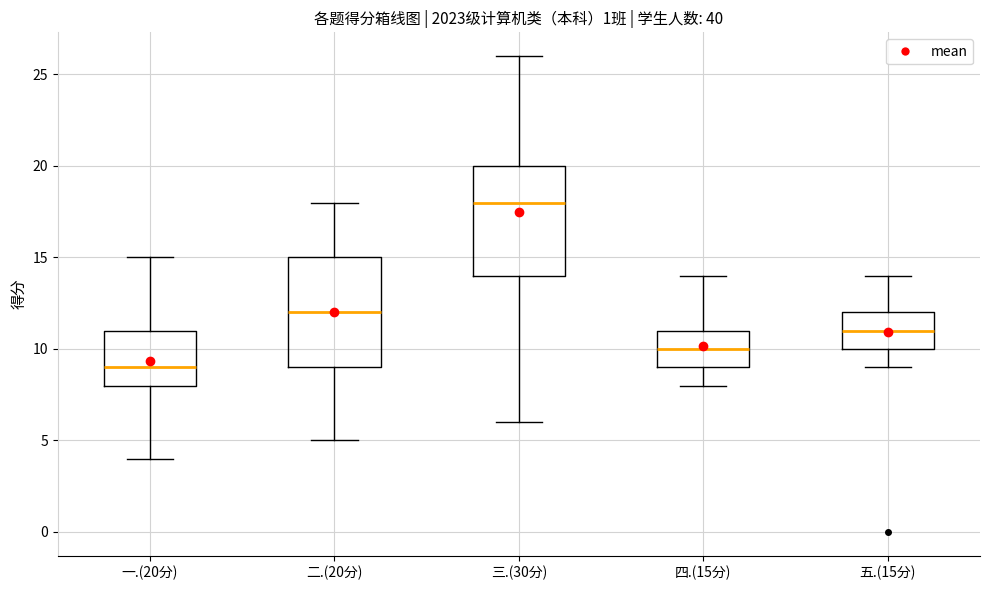

Reading left to right, read every box against the y-axis: the position of its median line, the range the box covers, and the ends of its whiskers. The values are not printed on the chart, so give them approximately, as read against the axis.

一.(20分): median 9, box 8 to 11, whiskers 4 to 15
二.(20分): median 12, box 9 to 15, whiskers 5 to 18
三.(30分): median 18, box 14 to 20, whiskers 6 to 26
四.(15分): median 10, box 9 to 11, whiskers 8 to 14
五.(15分): median 11, box 10 to 12, whiskers 9 to 14